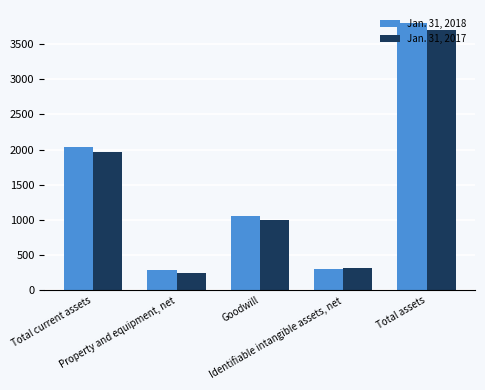

Which series has the largest range (max minus min)?

Jan. 31, 2018